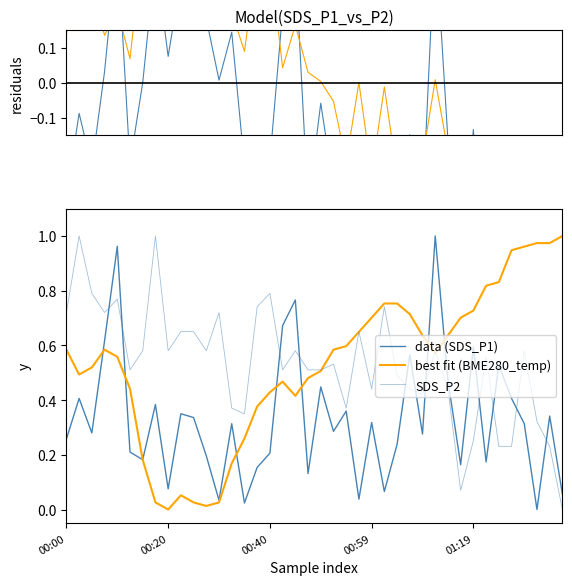

At how many categories does at least one series exceed 0?

40